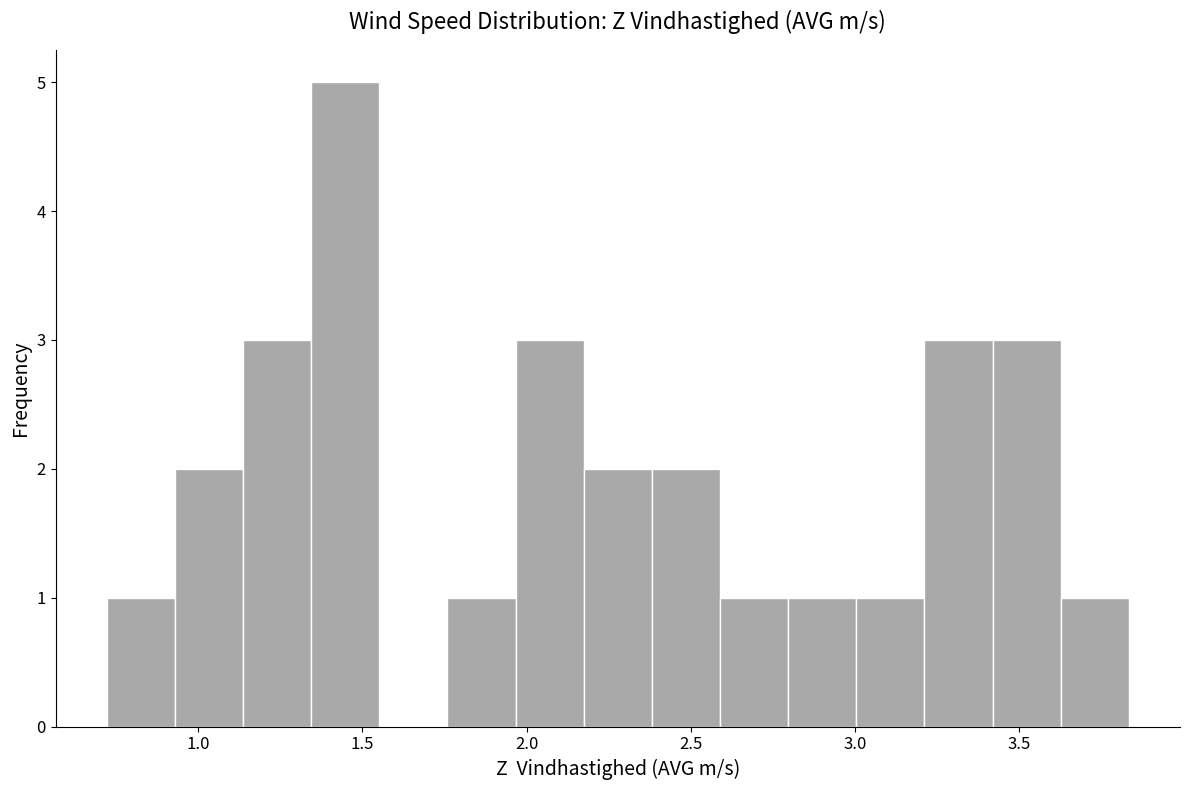

Which range on the x-axis has the tallest bar?

1.35 to 1.55